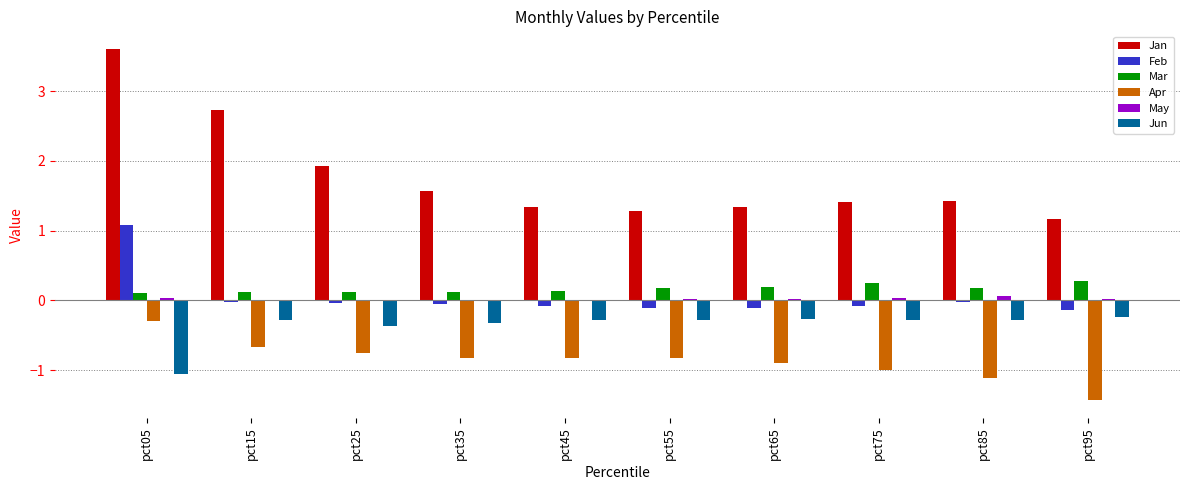

Is it true that Mar equals 0.1 at pct15?

True